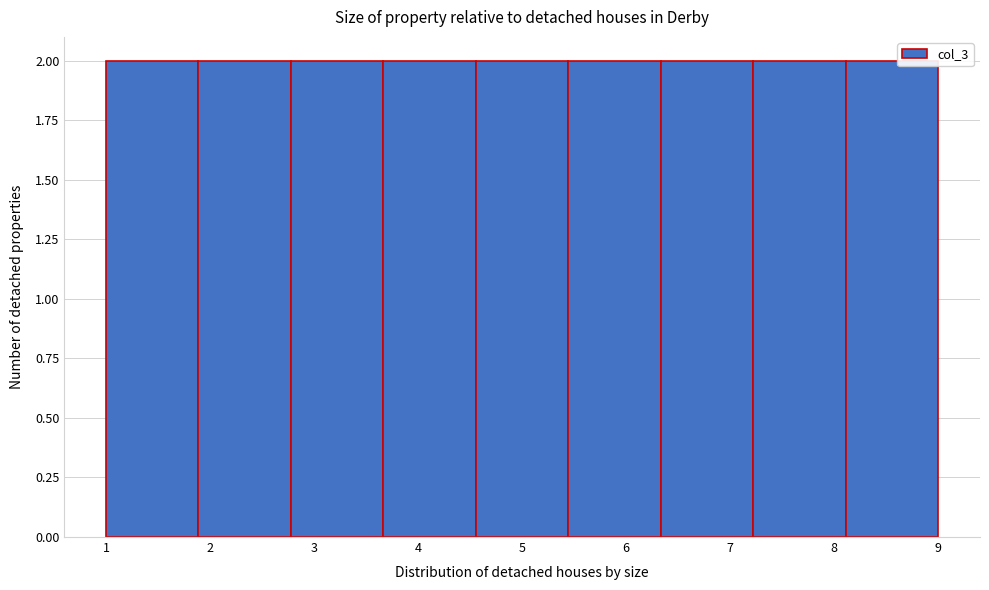

Reading left to right, transcribe this chart: for each bar, give the range it covers on the x-axis and its height. Neither the bar edges nor the heights are printed on the chart, so give them approximately, as read against the axes.

1.0 to 1.9: 2
1.9 to 2.8: 2
2.8 to 3.7: 2
3.7 to 4.6: 2
4.6 to 5.4: 2
5.4 to 6.3: 2
6.3 to 7.2: 2
7.2 to 8.1: 2
8.1 to 9.0: 2